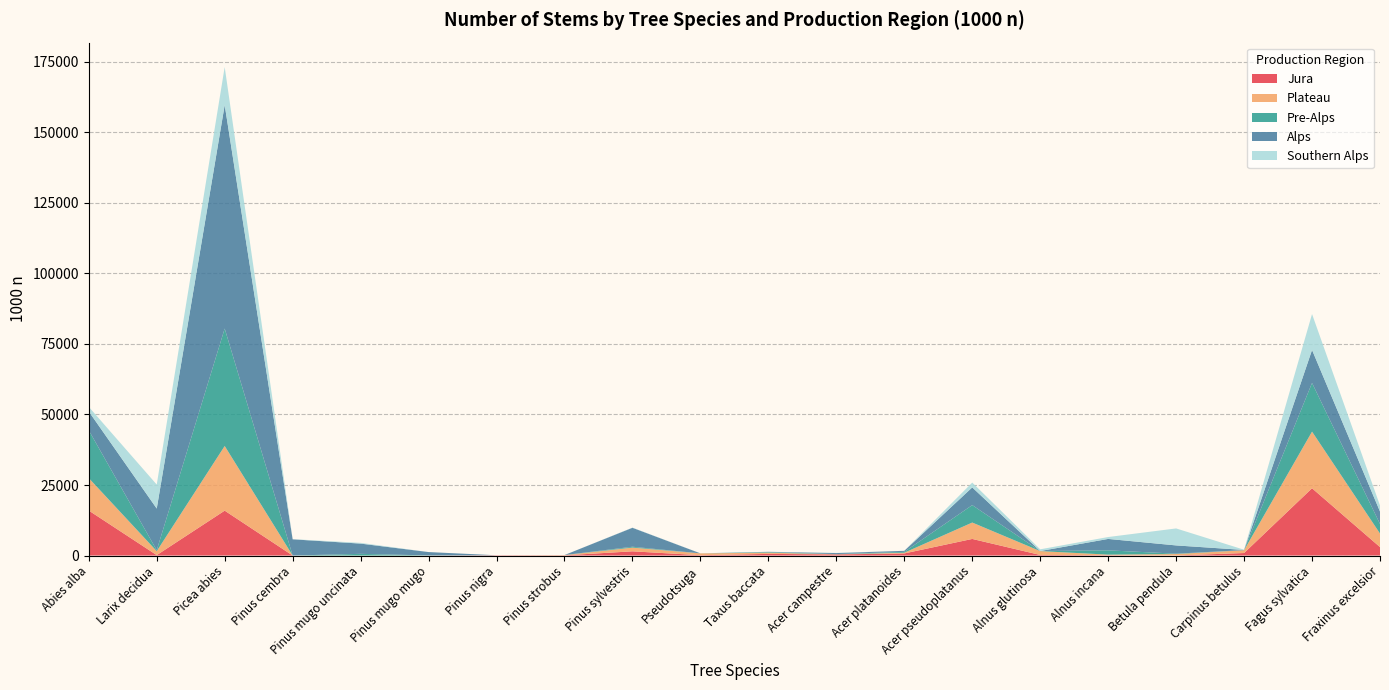

Reading left to right, extract all data points from this chart.

Jura: 15949	148	15913	0	0	0	96	70	1492	118	580	392	746	5885	204	105	19	890	23847	2997
Plateau: 11498	1395	22921	0	0	0	0	93	1318	645	437	59	248	5809	1364	212	511	997	20076	4802
Pre-Alps: 16939	342	41639	0	602	35	0	7	311	7	202	63	304	6182	22	1520	136	35	17261	3391
Alps: 6684	14763	79220	5748	3628	1194	0	0	6718	0	99	359	372	6271	0	4049	2920	55	11693	4407
Southern Alps: 1637	8507	13471	65	270	0	0	0	68	24	20	58	7	1716	615	676	6020	80	12725	2135